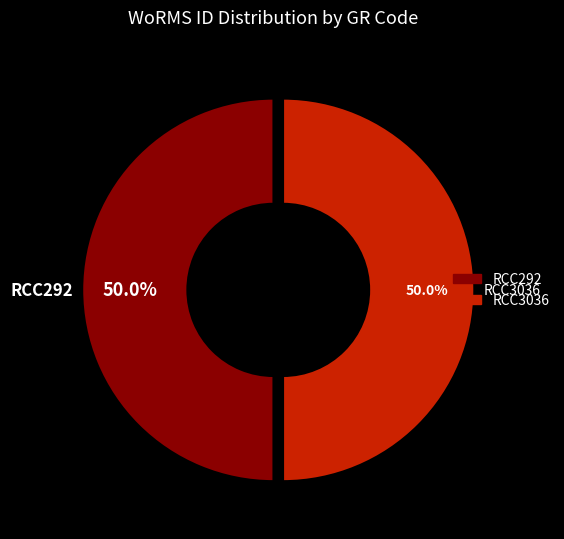

What is the ratio of the value at RCC3036 to the value at RCC292?

1.0